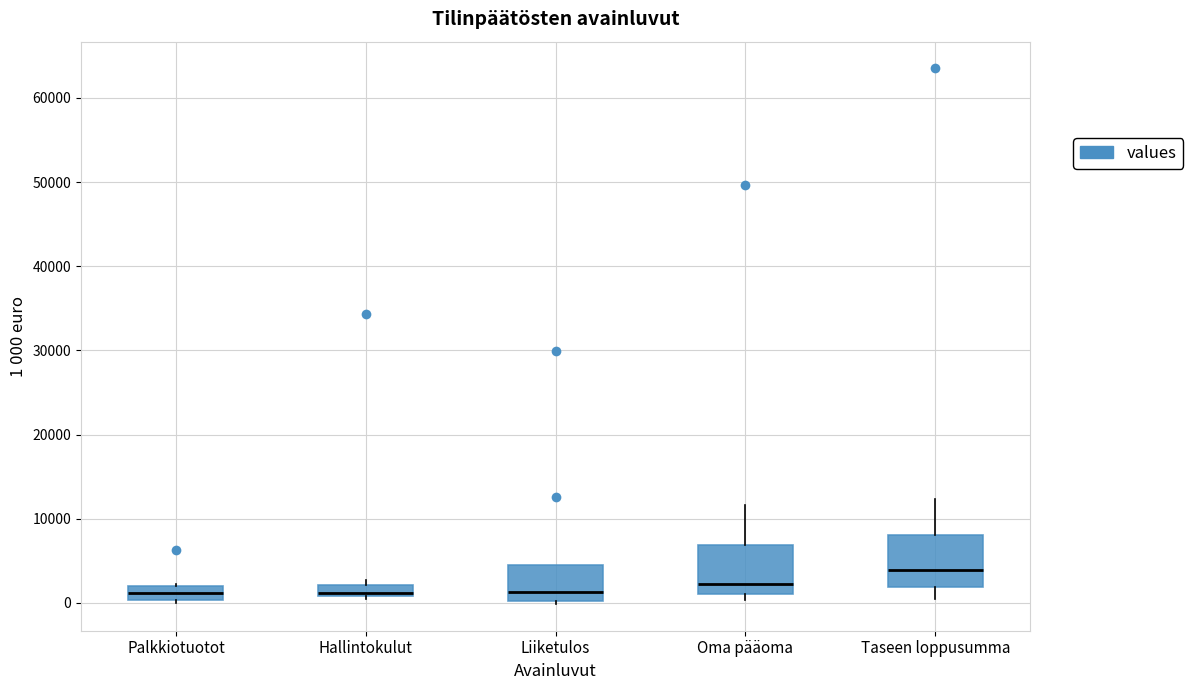

Where is the upper edge of the box for Oma pääoma on the y-axis? The values are not printed on the chart, so give them approximately, as read against the axis.

7000